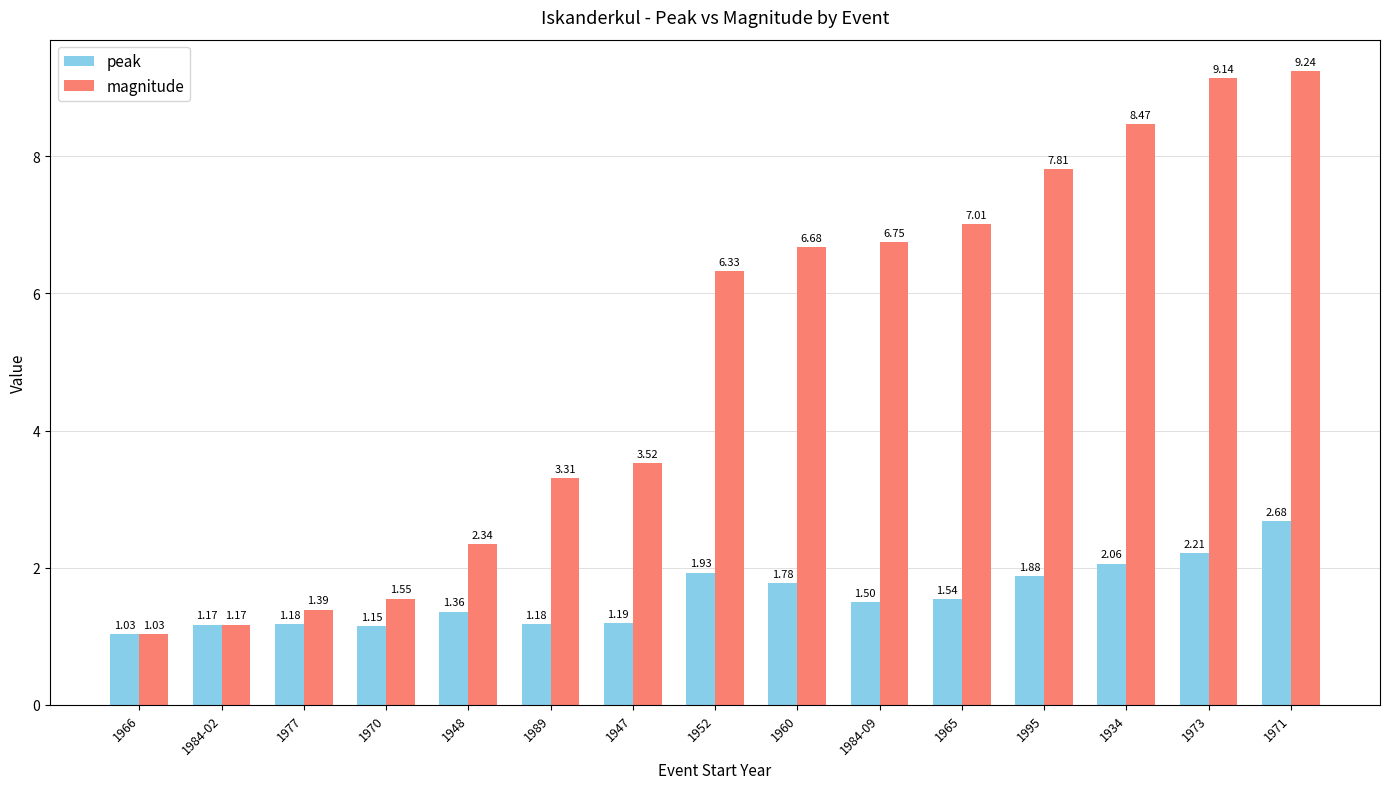

Between 1947 and 1952, which series saw the biggest shift?

magnitude